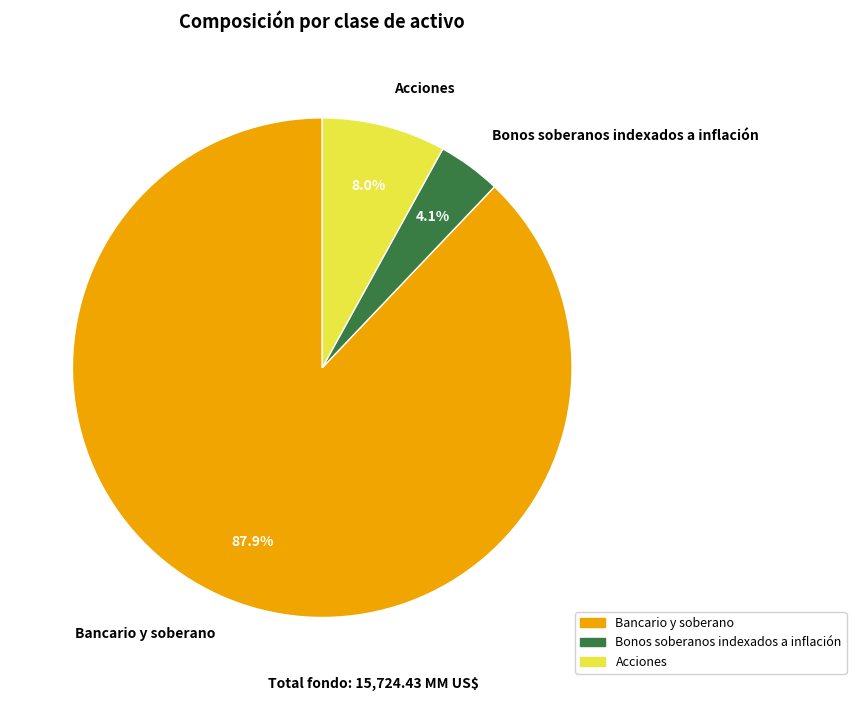

How many segments does this pie chart have?

3